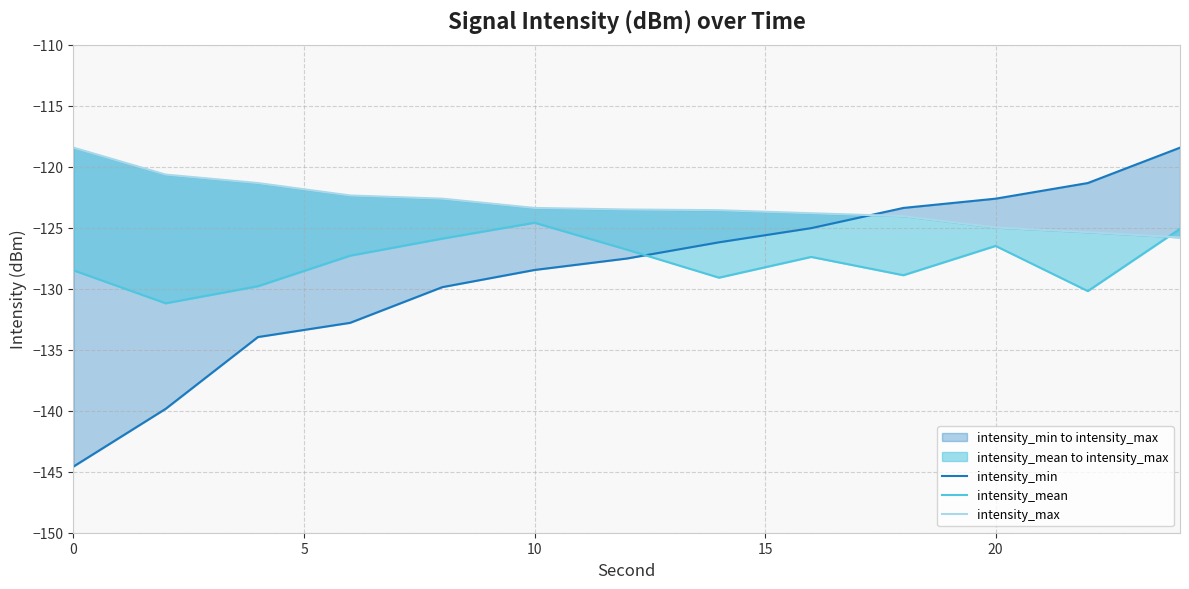

The value of intensity_max at 5 is -197.1. True or false?

False